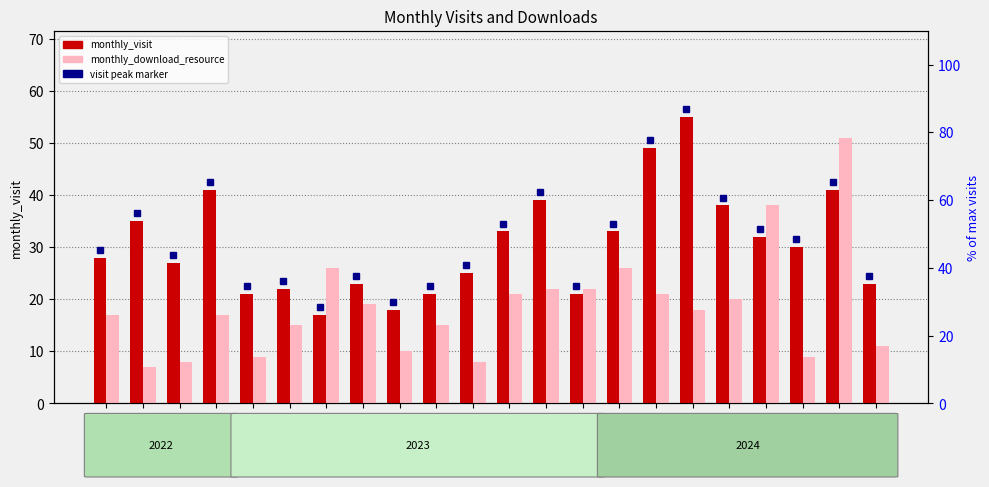

Reading left to right, transcribe all the data shown in this chart.

monthly_visit: 2022-09=28	2022-10=35	2022-11=27	2022-12=41	2023-01=21	2023-02=22	2023-03=17	2023-04=23	2023-05=18	2023-06=21	2023-07=25	2023-08=33	2023-09=39	2023-10=21	2023-11=33	2023-12=49	2024-01=55	2024-02=38	2024-03=32	2024-04=30	2024-05=41	2024-06=23
monthly_download_resource: 2022-09=17	2022-10=7	2022-11=8	2022-12=17	2023-01=9	2023-02=15	2023-03=26	2023-04=19	2023-05=10	2023-06=15	2023-07=8	2023-08=21	2023-09=22	2023-10=22	2023-11=26	2023-12=21	2024-01=18	2024-02=20	2024-03=38	2024-04=9	2024-05=51	2024-06=11